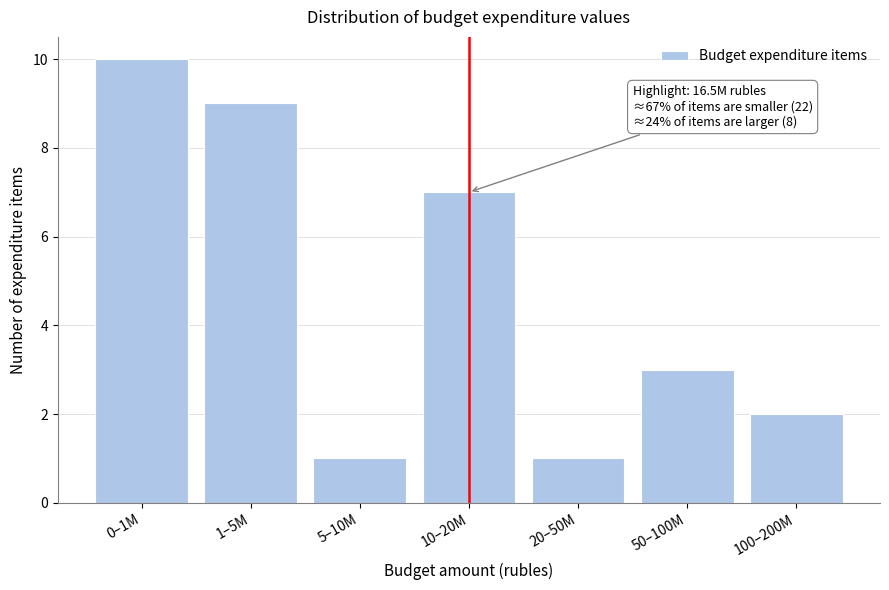

Reading left to right, transcribe all the data shown in this chart.

10	9	1	7	1	3	2